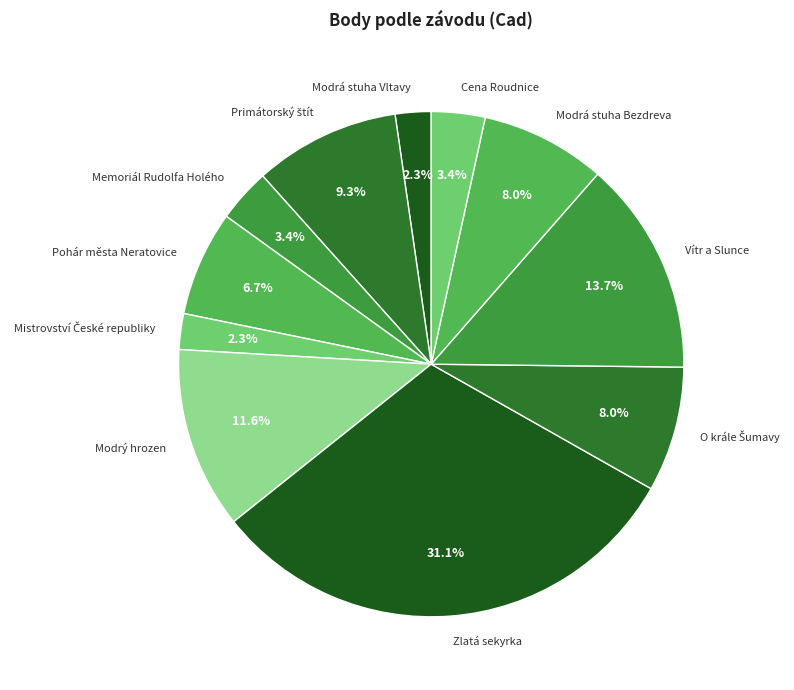

Combined, what portion of the pie is Cena Roudnice and Modrá stuha Vltavy?

5.7%